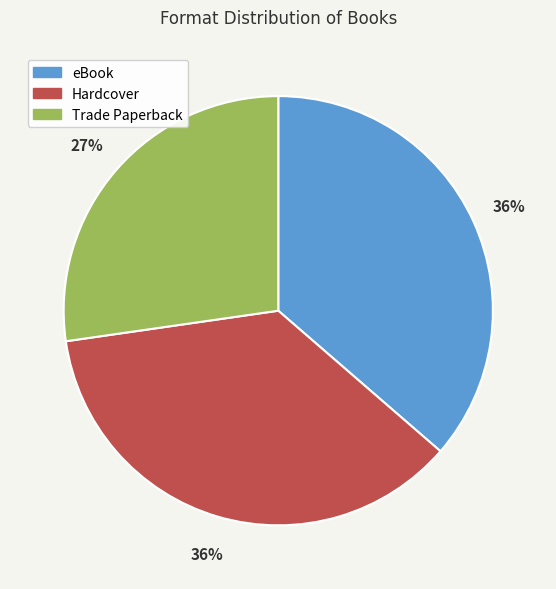

What percentage is the eBook slice, to the nearest percent?

36%